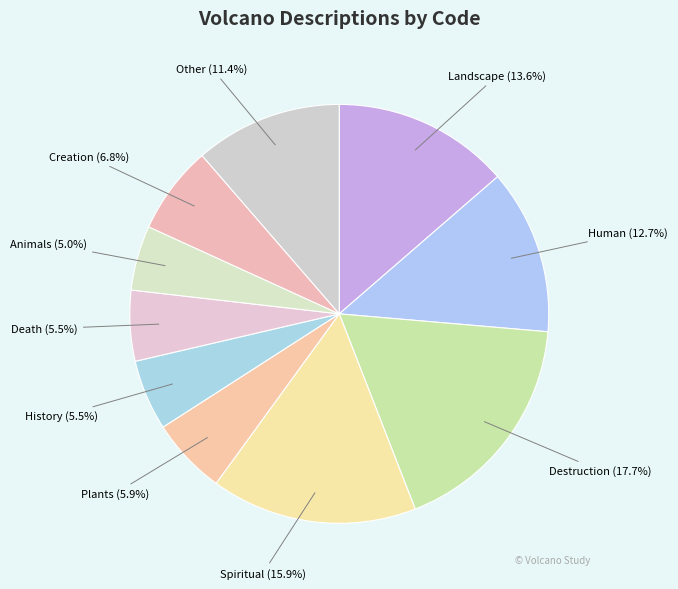

To the nearest percent, what percentage of the pie is Landscape?

14%